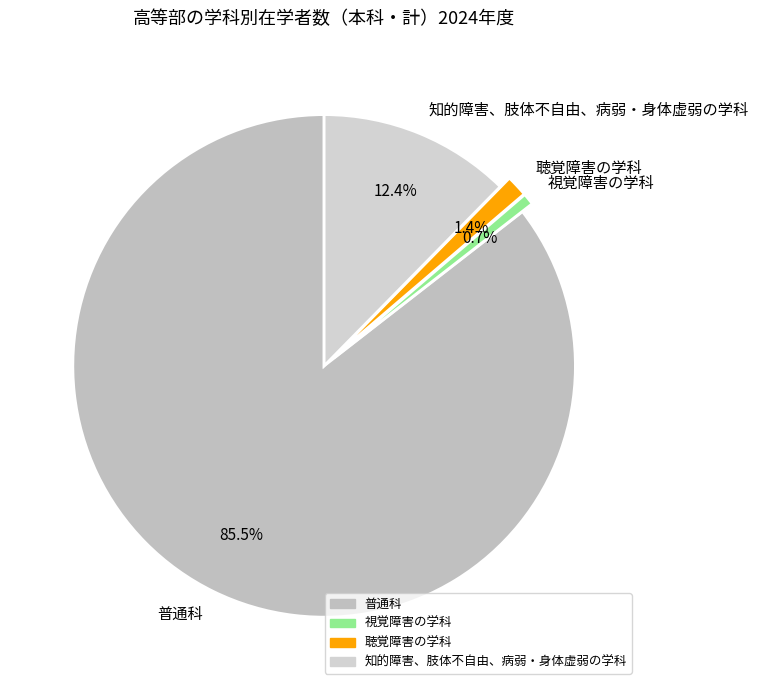

Which category accounts for the majority?

普通科